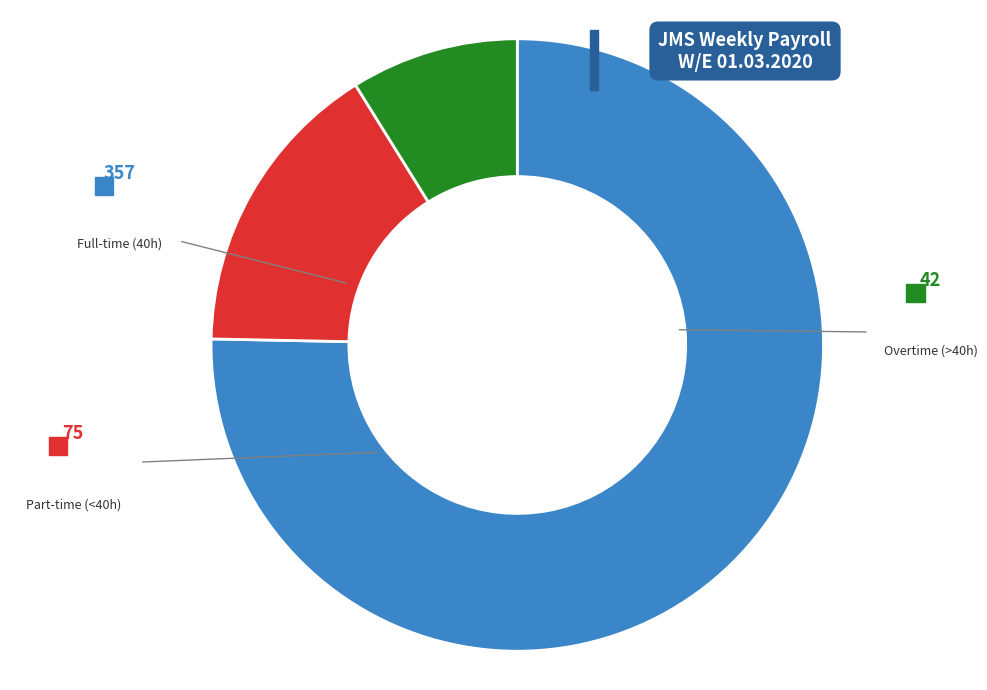

Does any single category account for the majority?

Yes